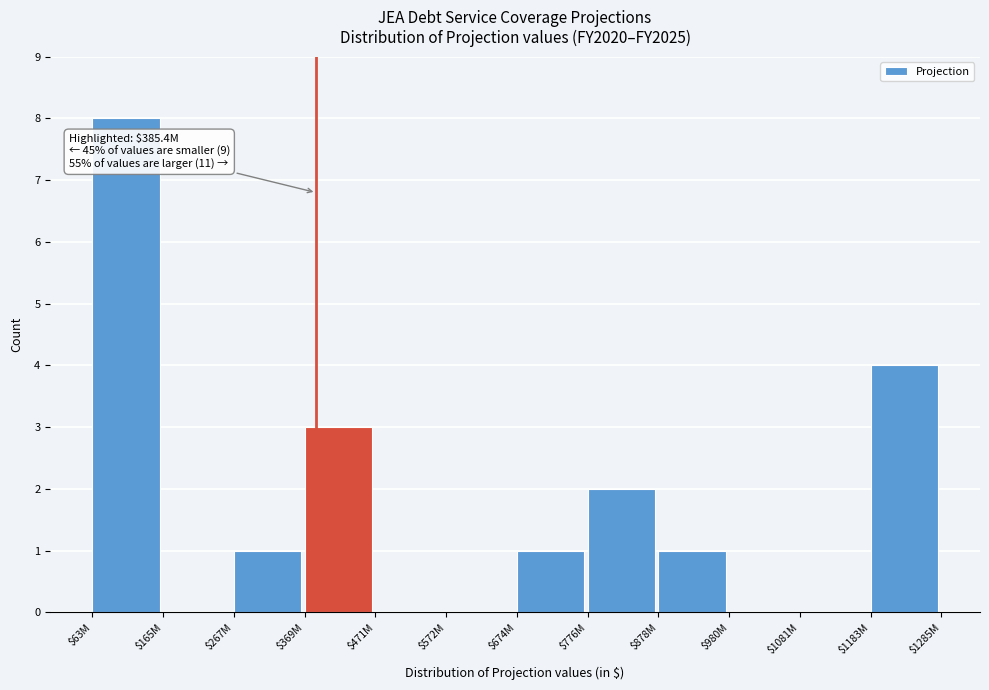

At which category does the chart reach its peak across all series?

$63M